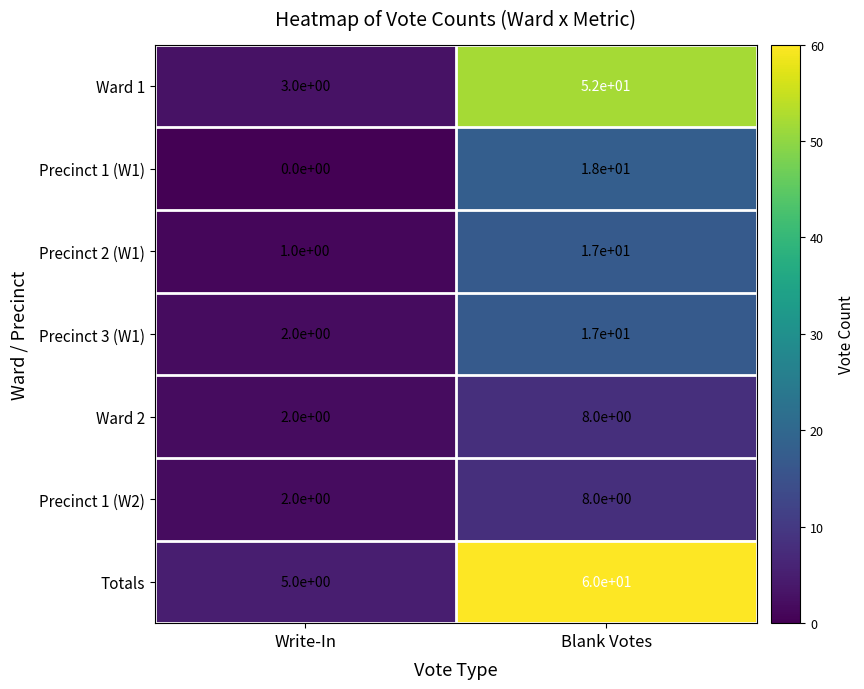

The Totals series shows 22 at Blank Votes. True or false?

False